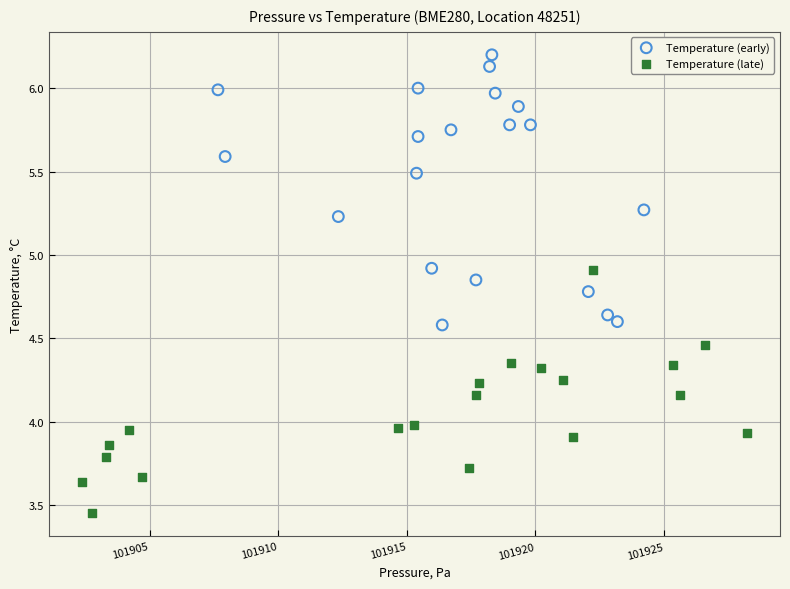

Which series reaches the maximum Y coordinate?

Temperature (early)